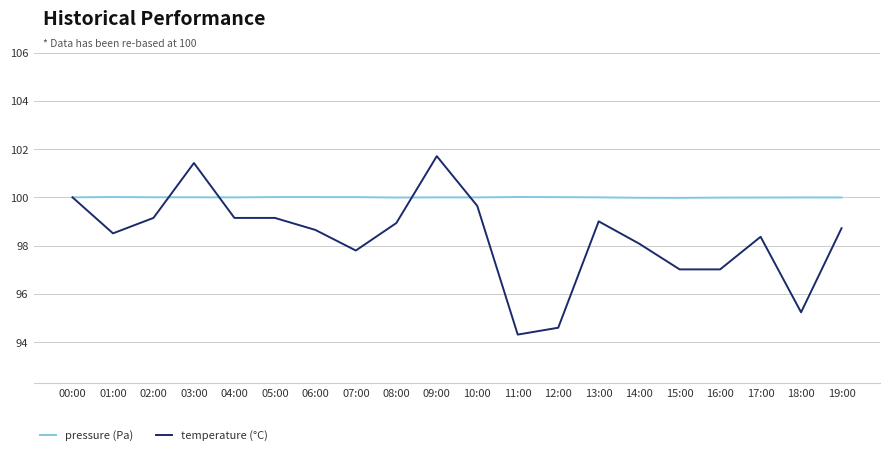

What is the approximate value of temperature (°C) at 11:00?

94.3